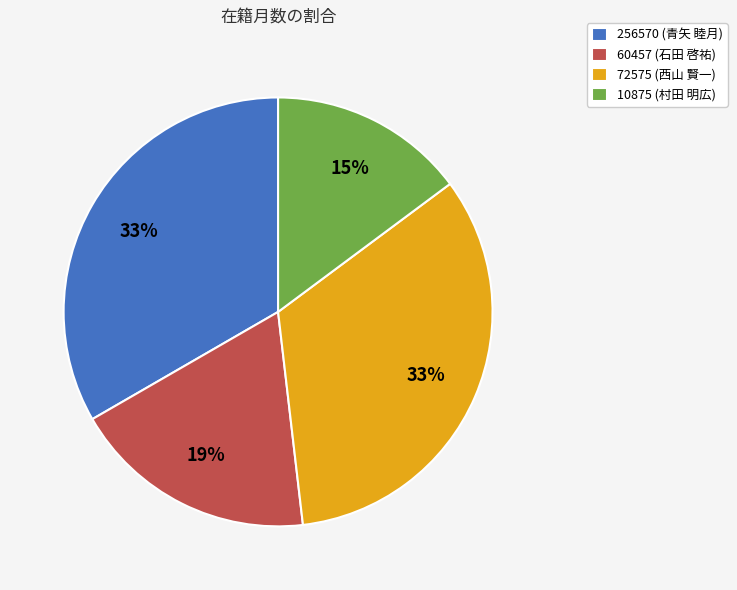

Between 60457 (石田 啓祐) and 256570 (青矢 睦月), which is larger?

256570 (青矢 睦月)